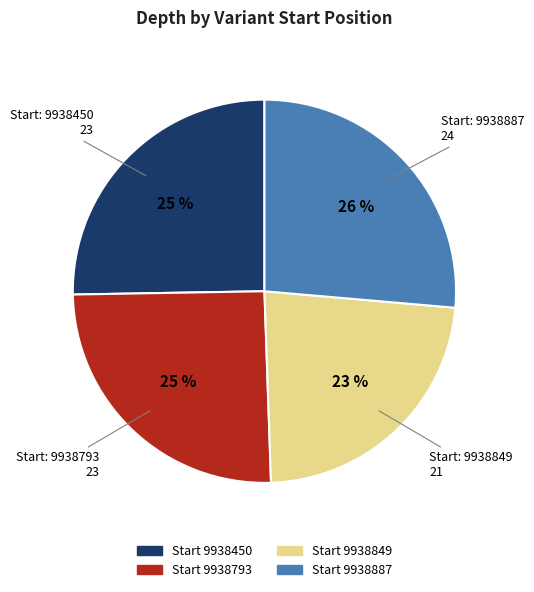

Does any single category account for the majority?

No